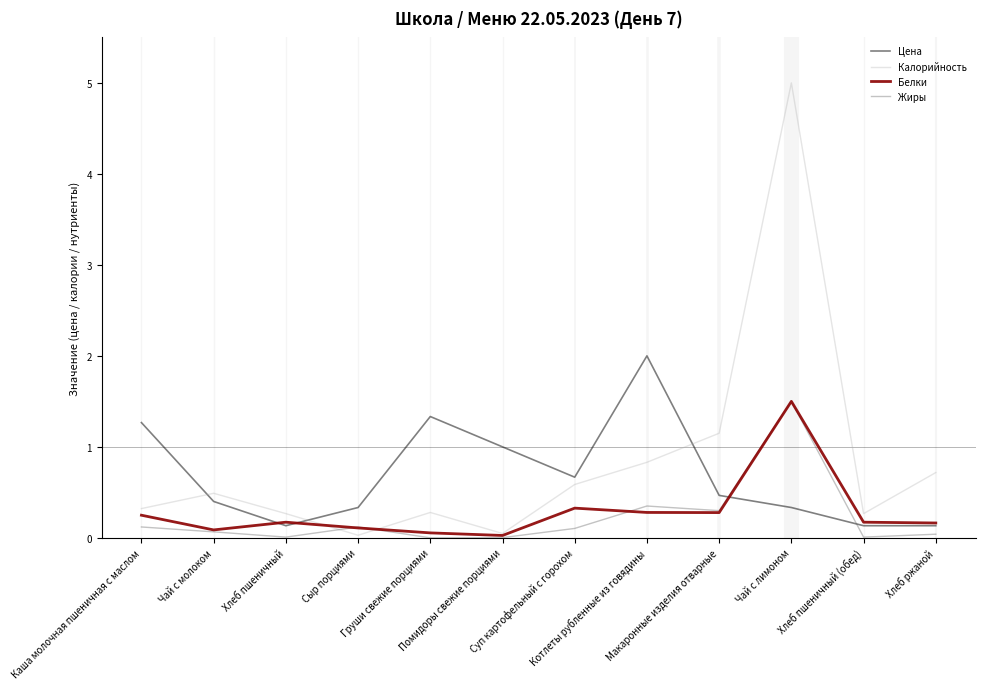

Which series has the widest spread of values?

Калорийность